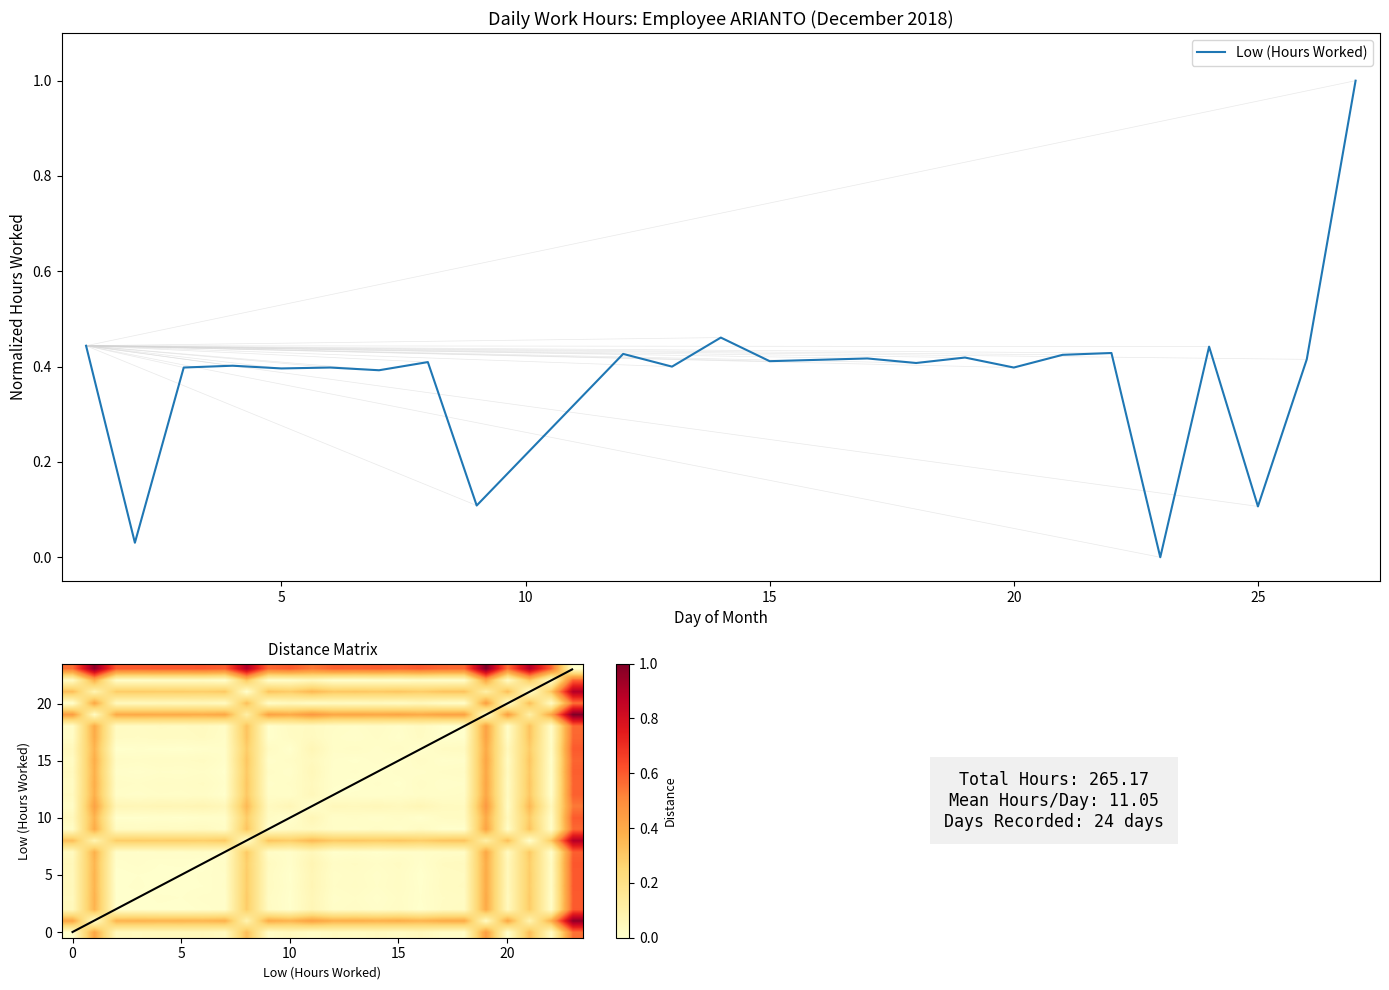

What is the difference between the maximum and minimum values?

1.0